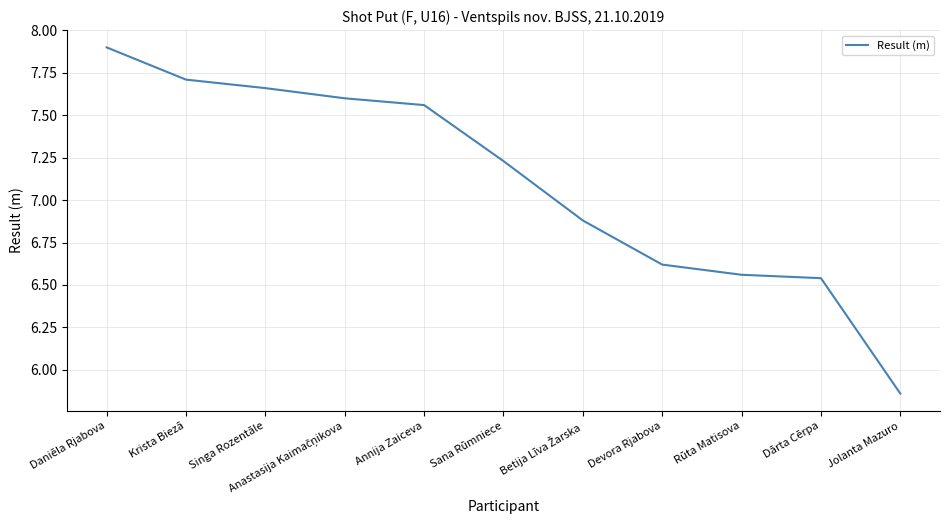

At which label is the value closest to 6?

Jolanta Mazuro